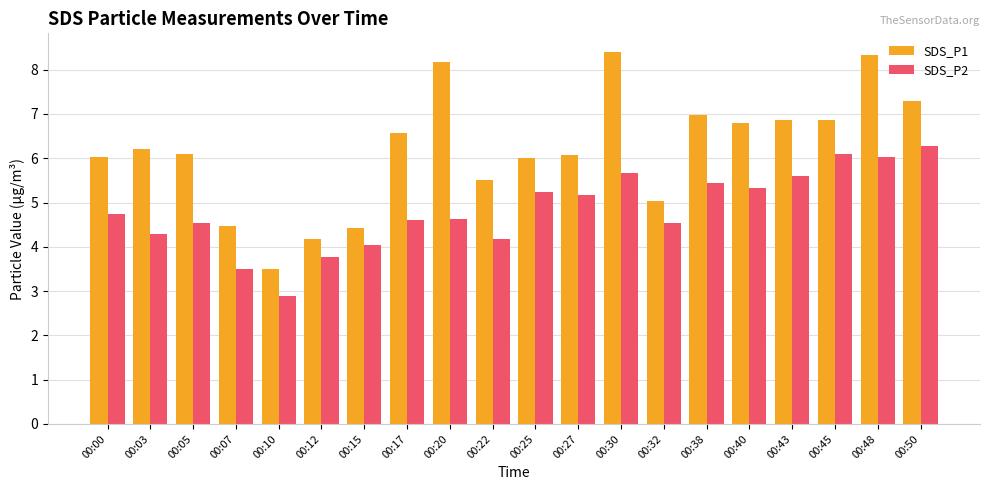

At which label is SDS_P2 closest to 4?

00:15